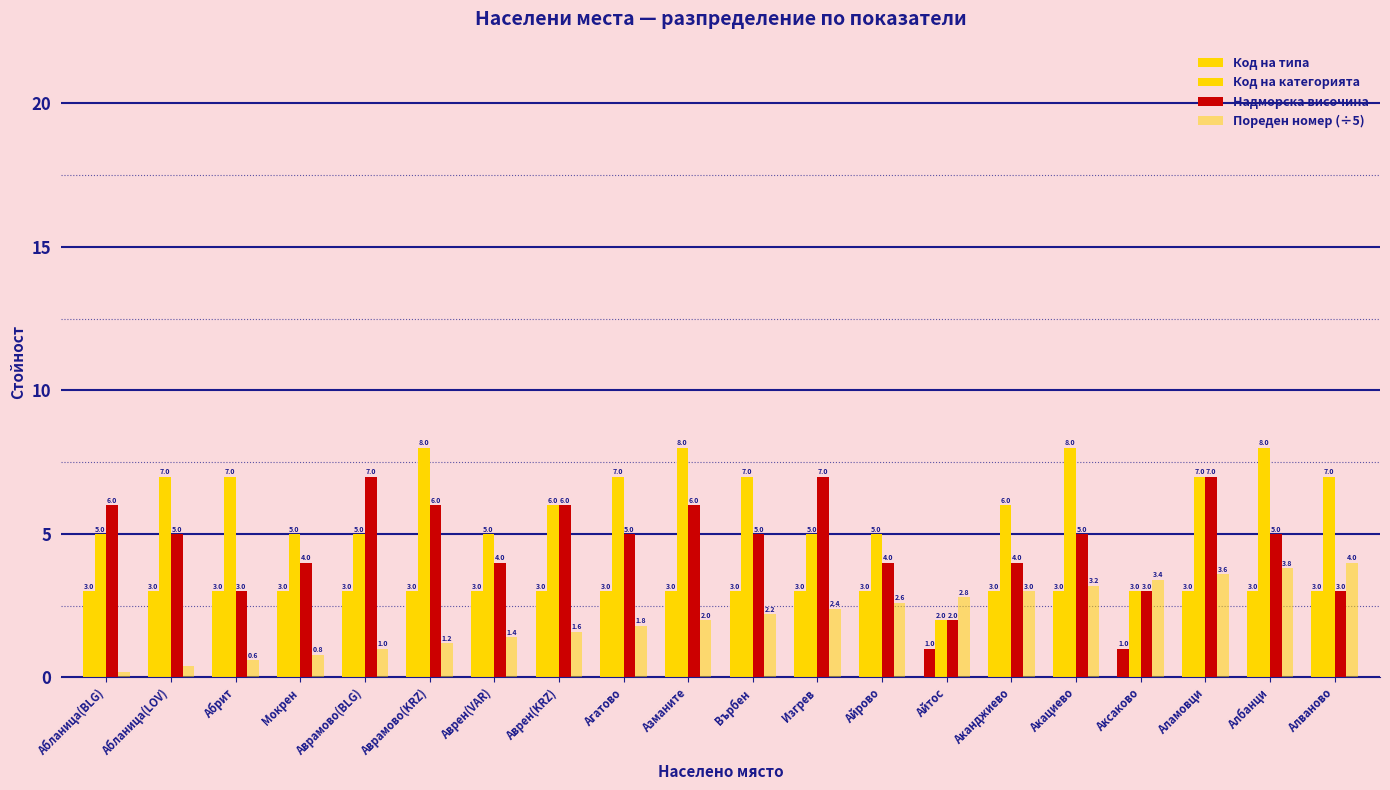

What is the smallest value displayed?

0.2